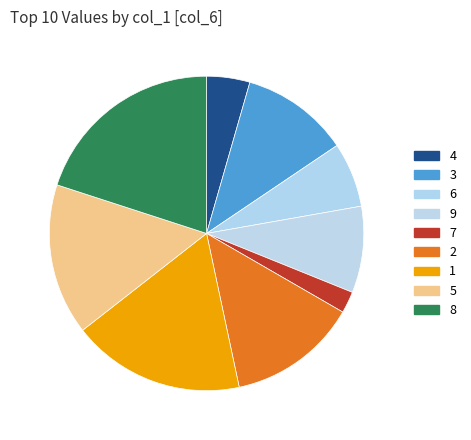

Count the number of slices in the pie.

9